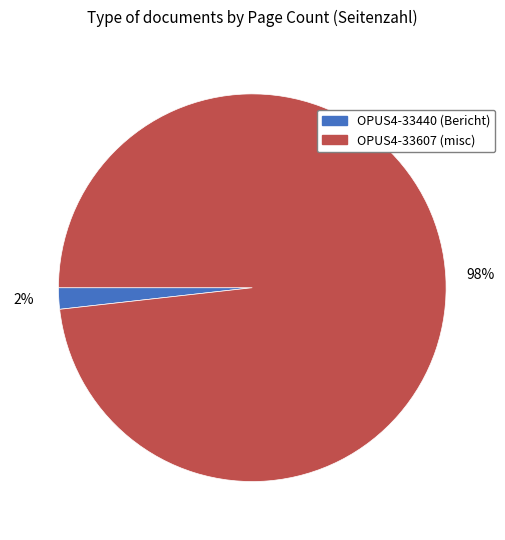

Is it true that OPUS4-33440 is 16% of the pie?

False